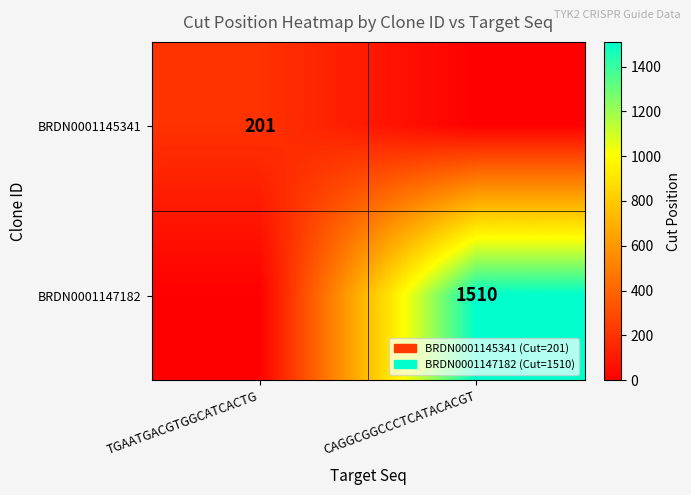

The value of BRDN0001147182 at CAGGCGGCCCTCATACACGT is 1510. True or false?

True